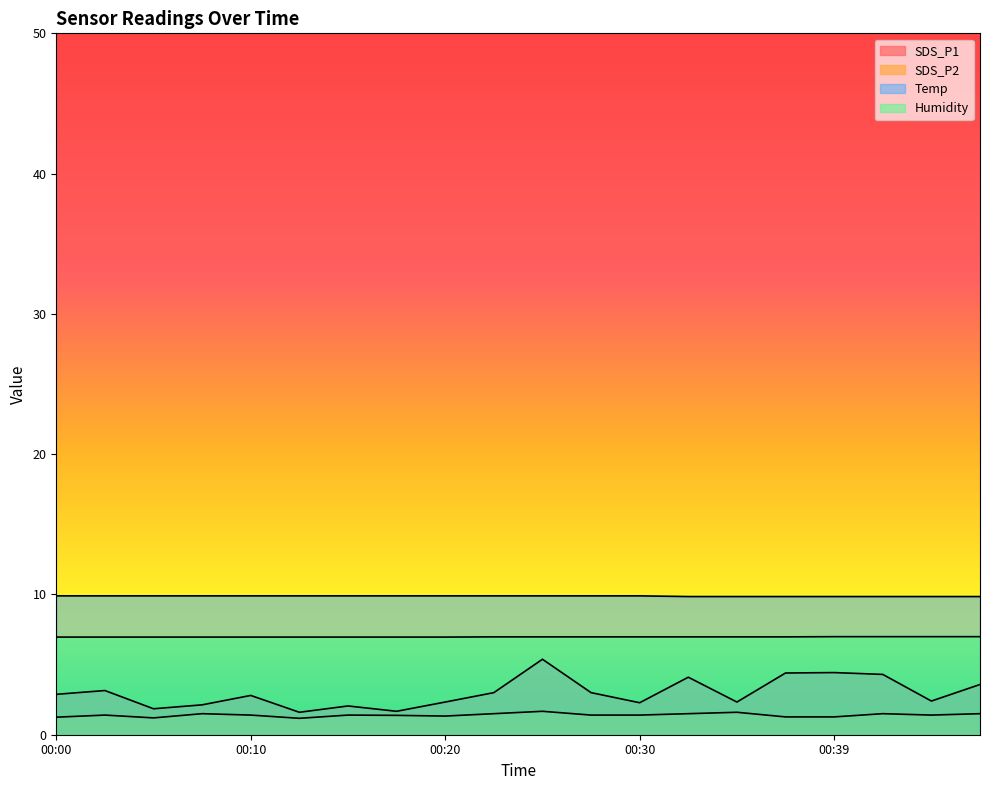

What is the difference between the maximum and minimum values in the Temp series?

0.1